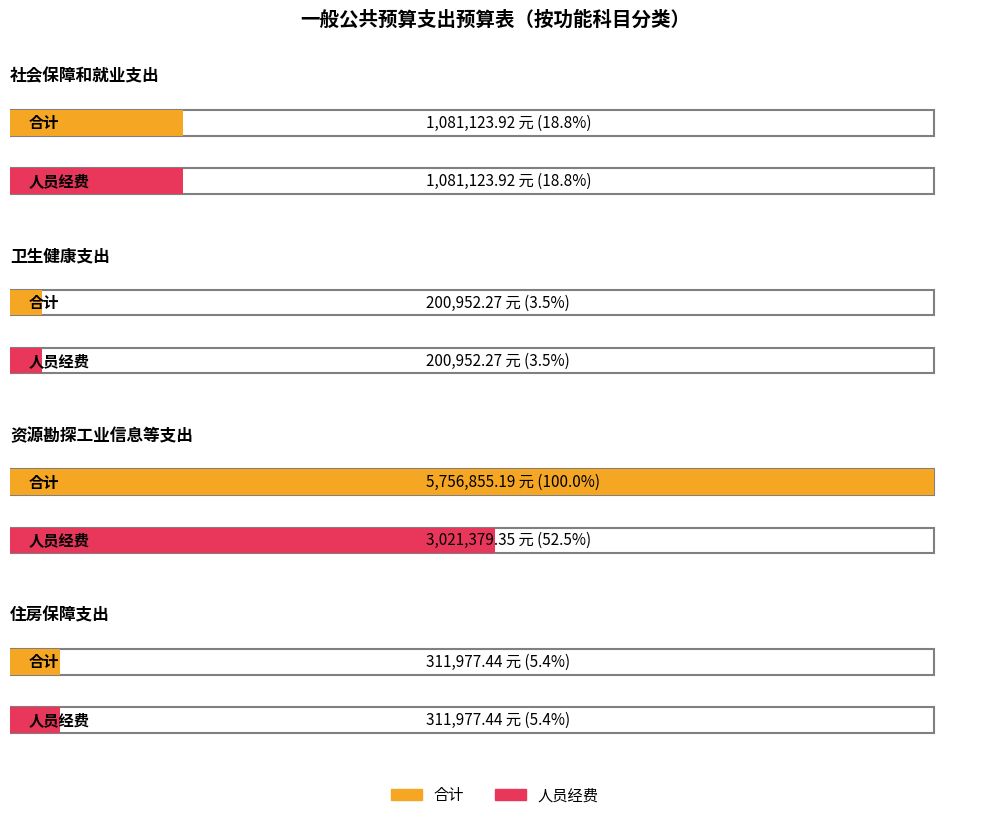

What are all the series names shown in the legend?

合计, 人员经费